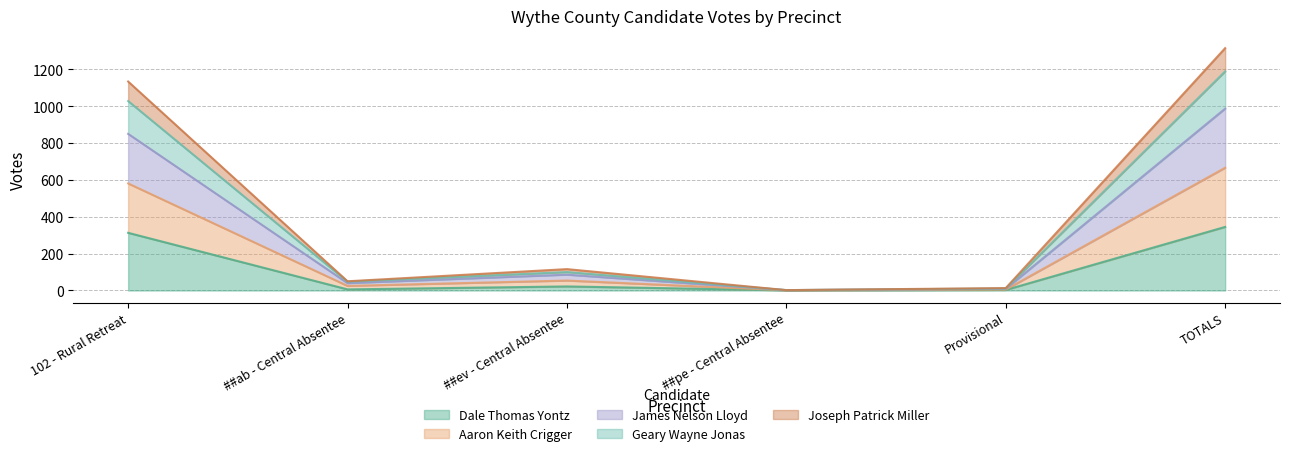

At which category is the sum across all series the highest?

TOTALS